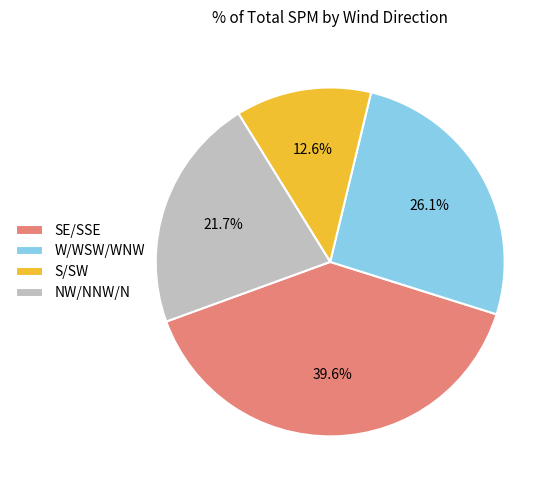

Which category has the biggest portion of the pie?

SE/SSE